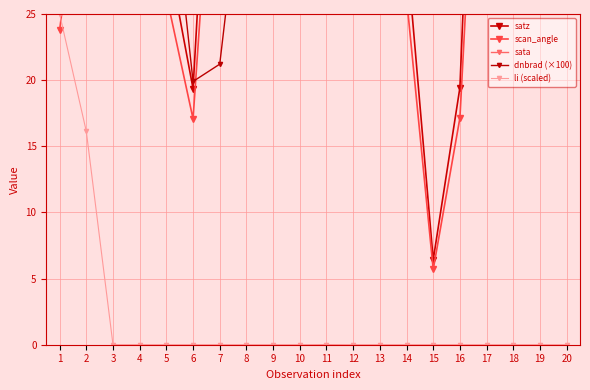

In satz, how many points are higher than both neighbors (excluding endpoints)?

6